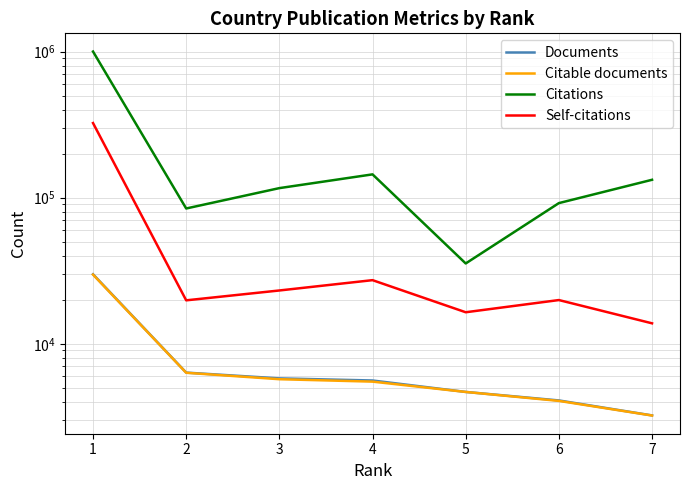

True or false: Self-citations and Citable documents cross at least once.

False